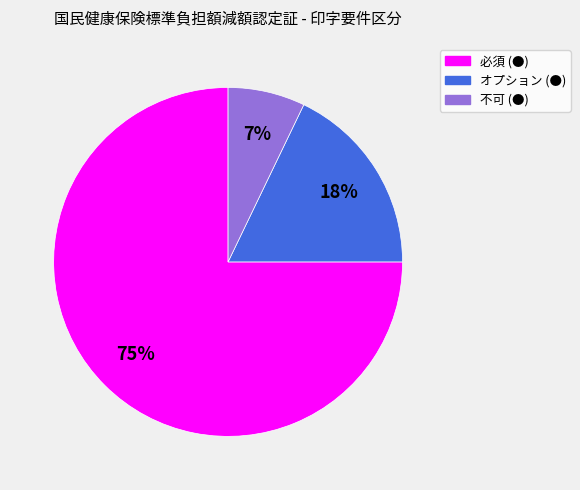

Rank the categories by value from highest to lowest.

必須 (●), オプション (●), 不可 (●)